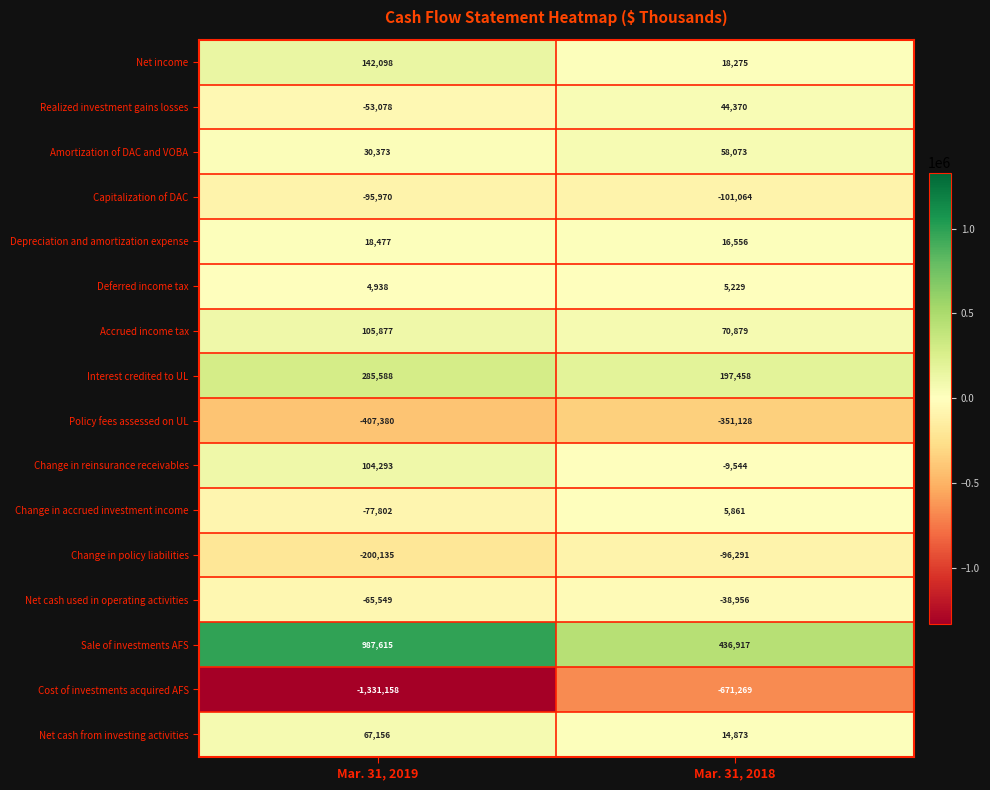

Rank the series at Mar. 31, 2018 from lowest to highest value.

Cost of investments acquired AFS, Policy fees assessed on UL, Capitalization of DAC, Change in policy liabilities, Net cash used in operating activities, Change in reinsurance receivables, Deferred income tax, Change in accrued investment income, Net cash from investing activities, Depreciation and amortization expense, Net income, Realized investment gains losses, Amortization of DAC and VOBA, Accrued income tax, Interest credited to UL, Sale of investments AFS